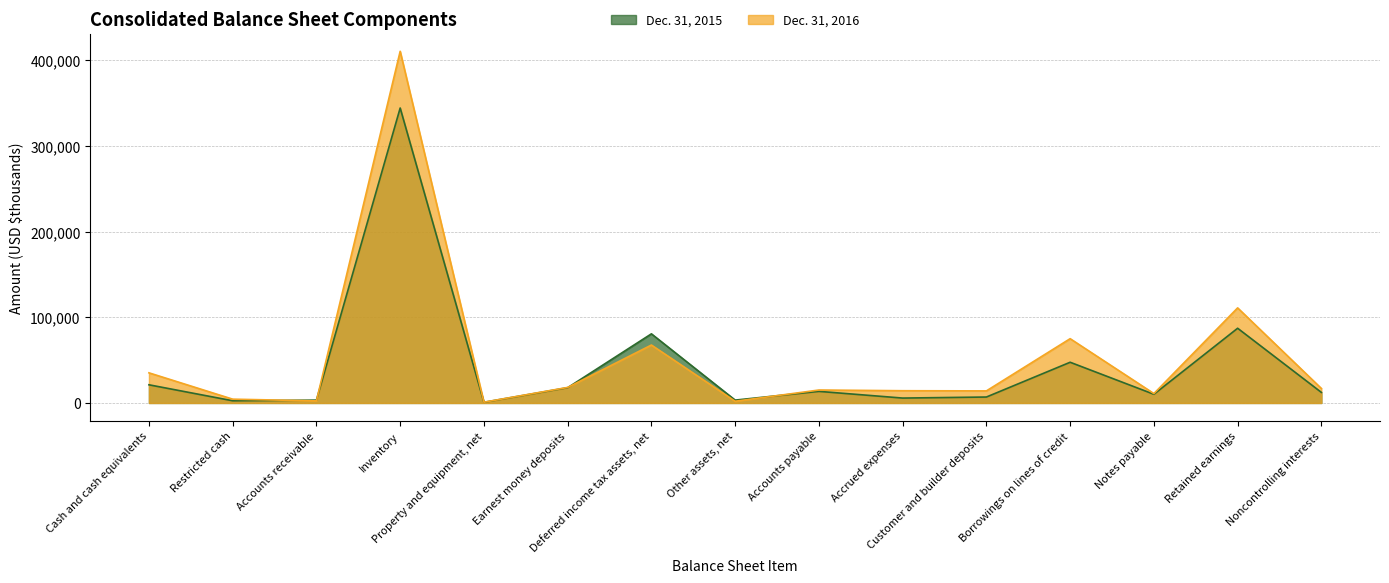

At which category does Dec. 31, 2015 reach its first local valley?

Restricted cash